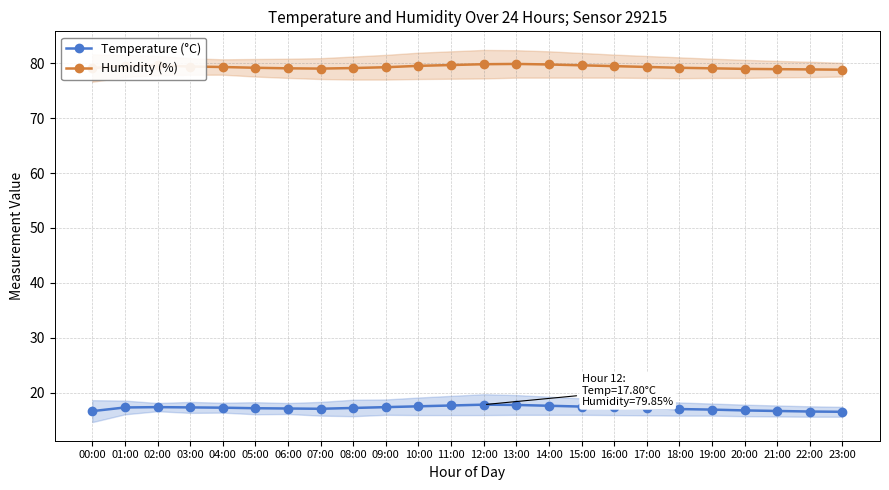

Rank the categories by Humidity (%) value from lowest to highest.

23:00, 22:00, 21:00, 20:00, 07:00, 06:00, 19:00, 00:00, 08:00, 05:00, 18:00, 09:00, 04:00, 17:00, 03:00, 16:00, 01:00, 10:00, 02:00, 15:00, 11:00, 14:00, 12:00, 13:00